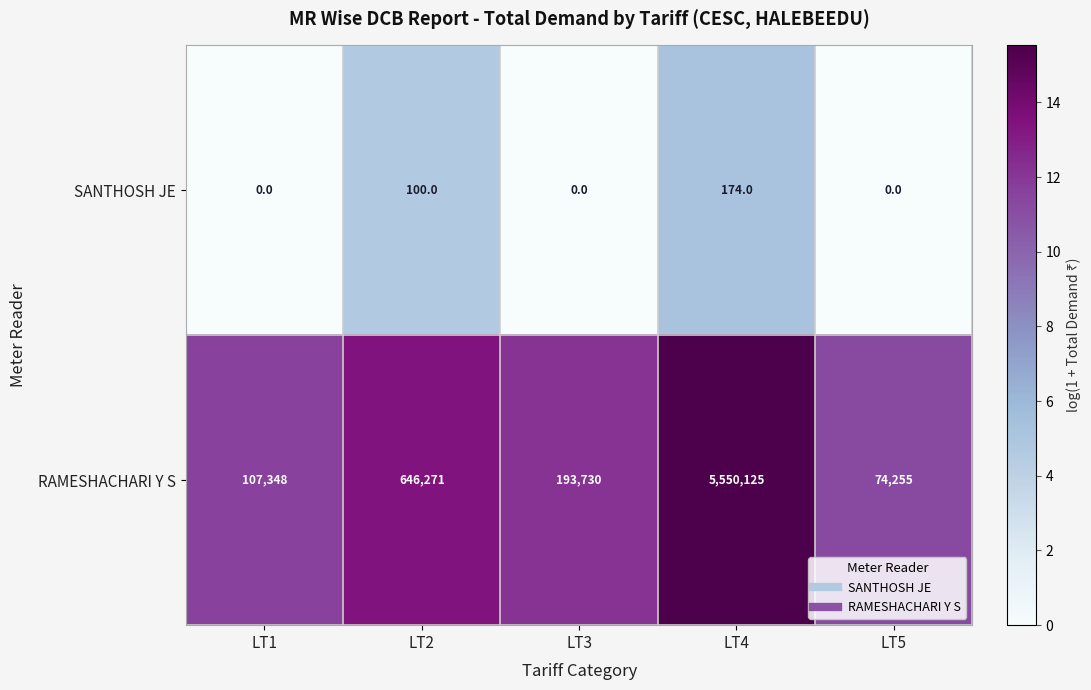

The value of RAMESHACHARI Y S at LT1 is 72762. True or false?

False